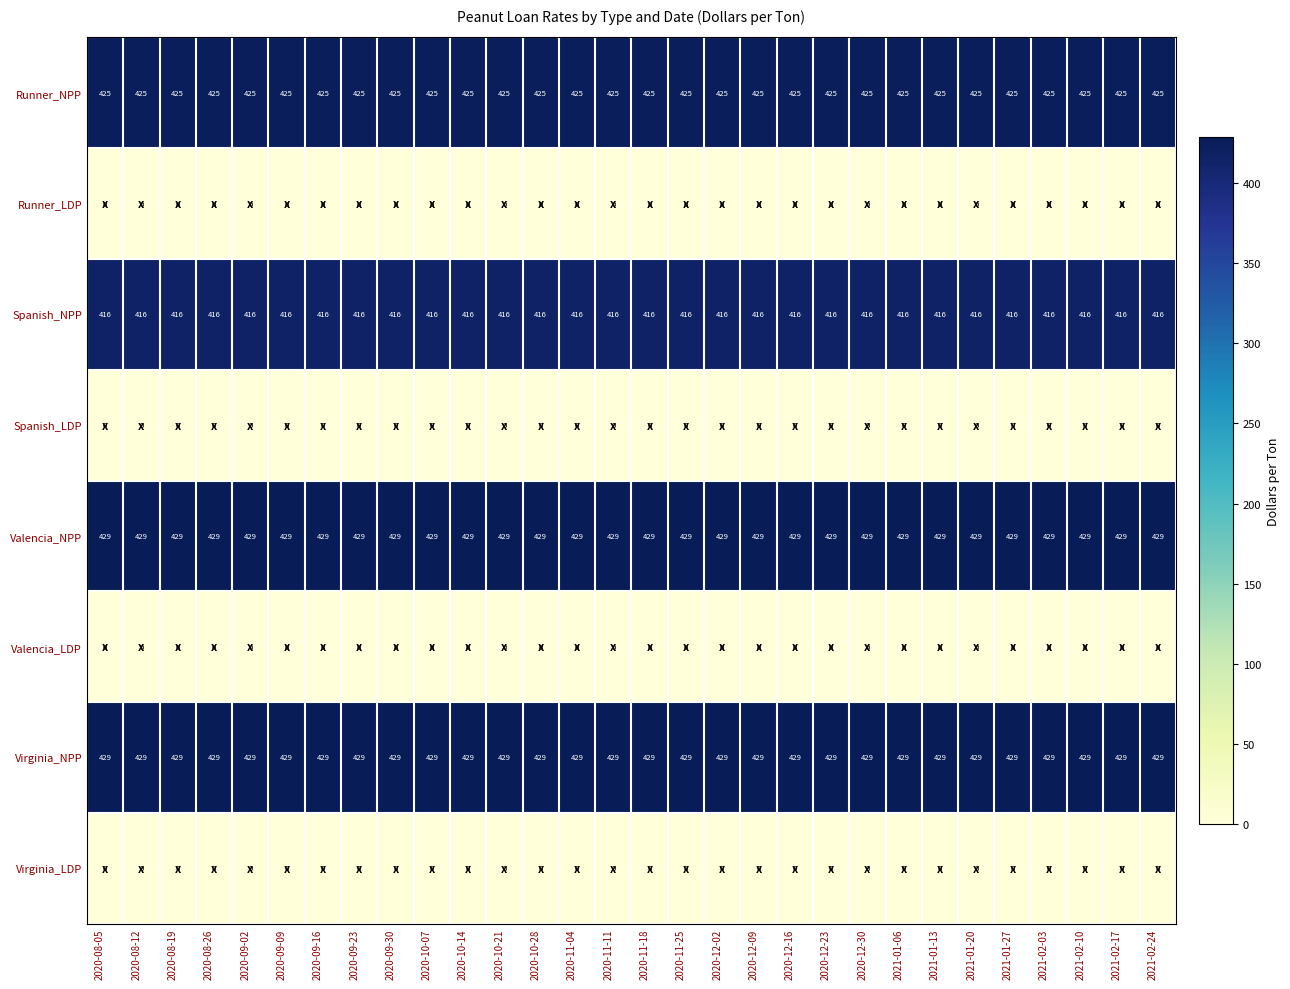

What is the difference between the highest and lowest values at 2020-11-04?

429